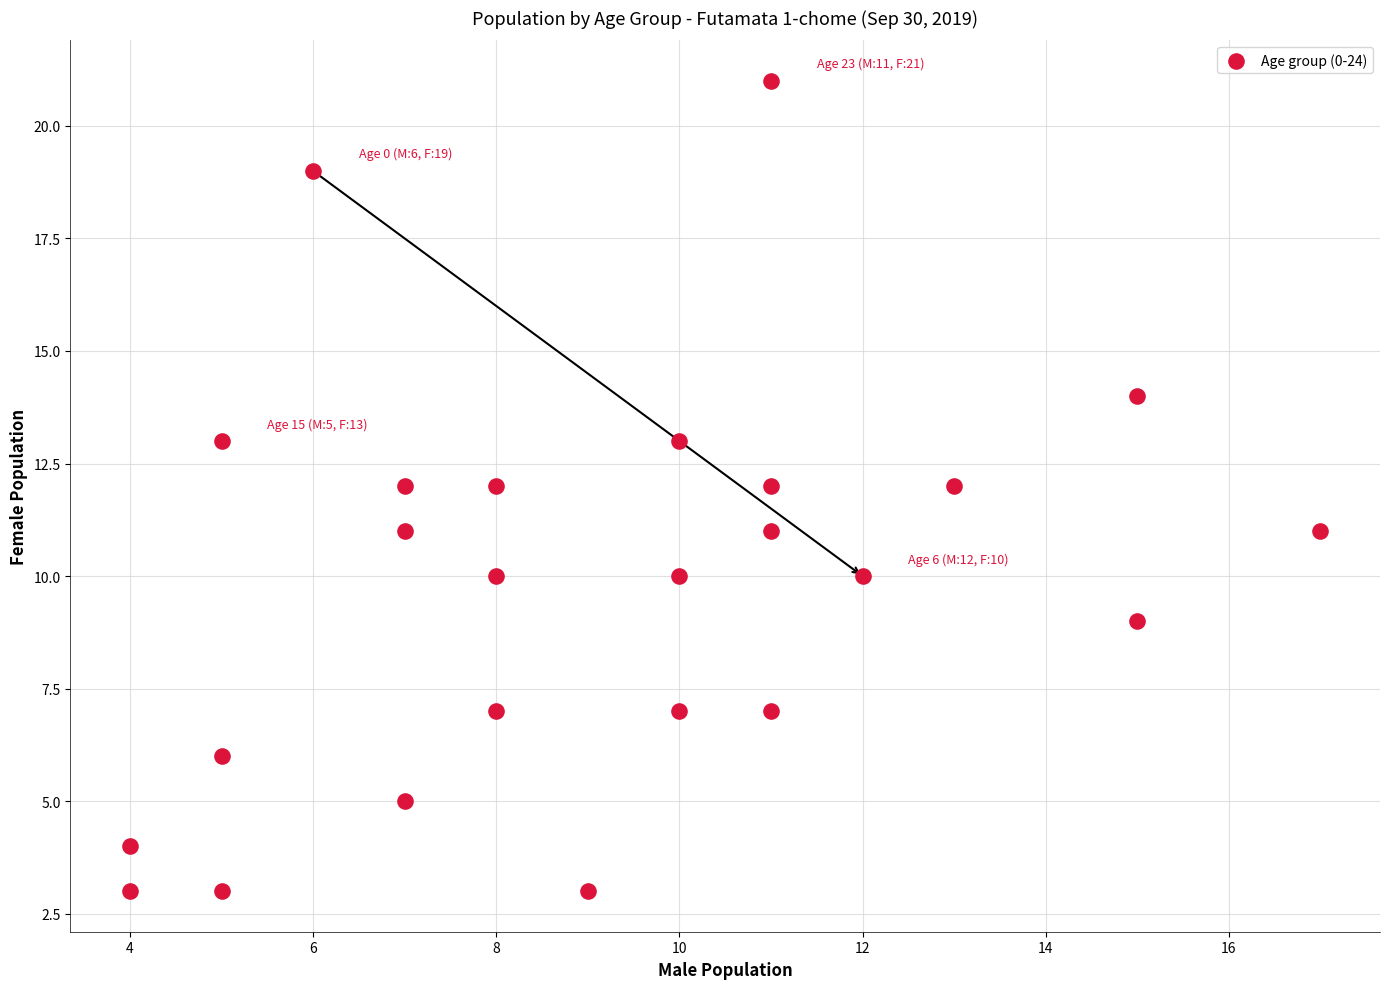

What is the range of X values (max minus min)?

13